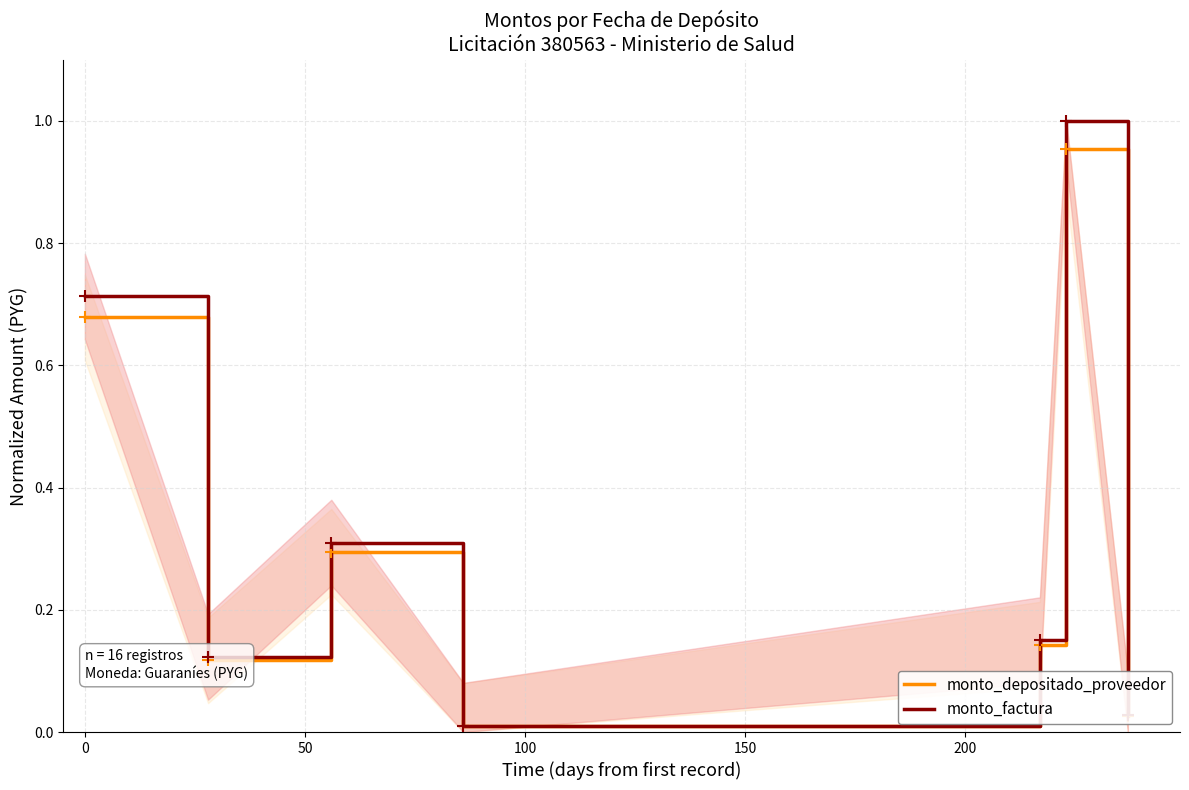

Rank the series by their maximum value, from lowest to highest.

monto_depositado_proveedor, monto_factura